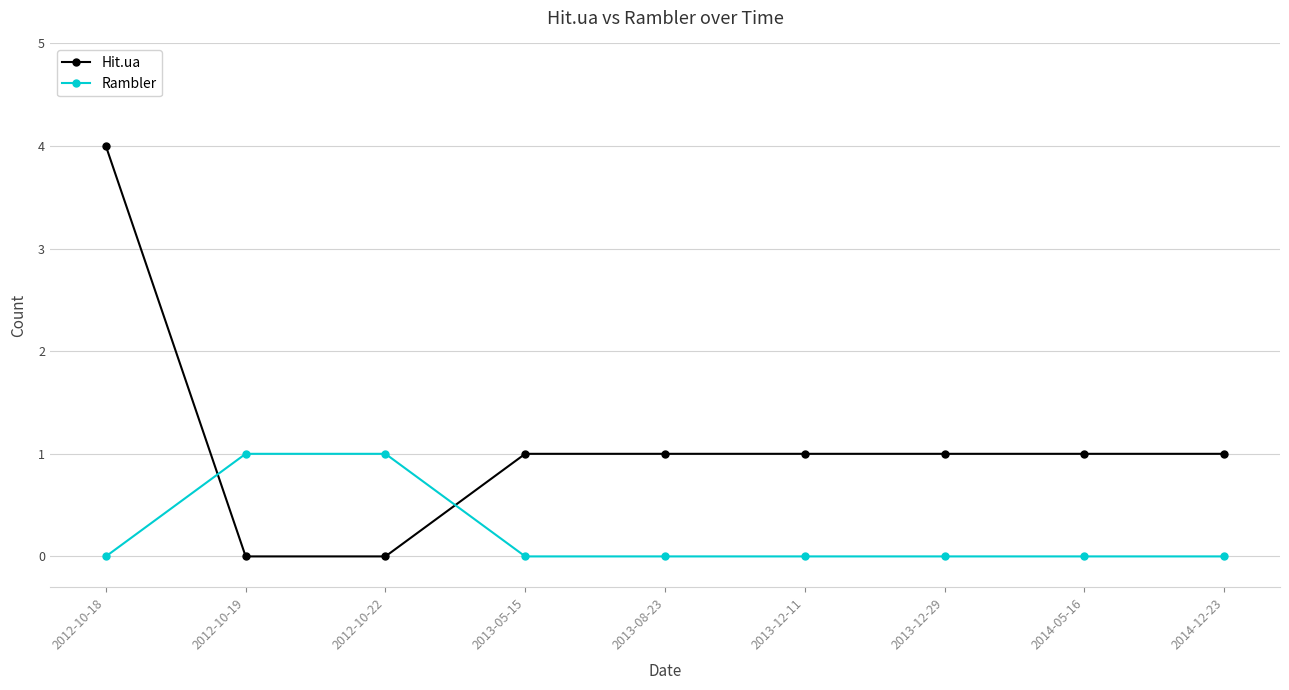

Rank the series by their maximum value, from highest to lowest.

Hit.ua, Rambler